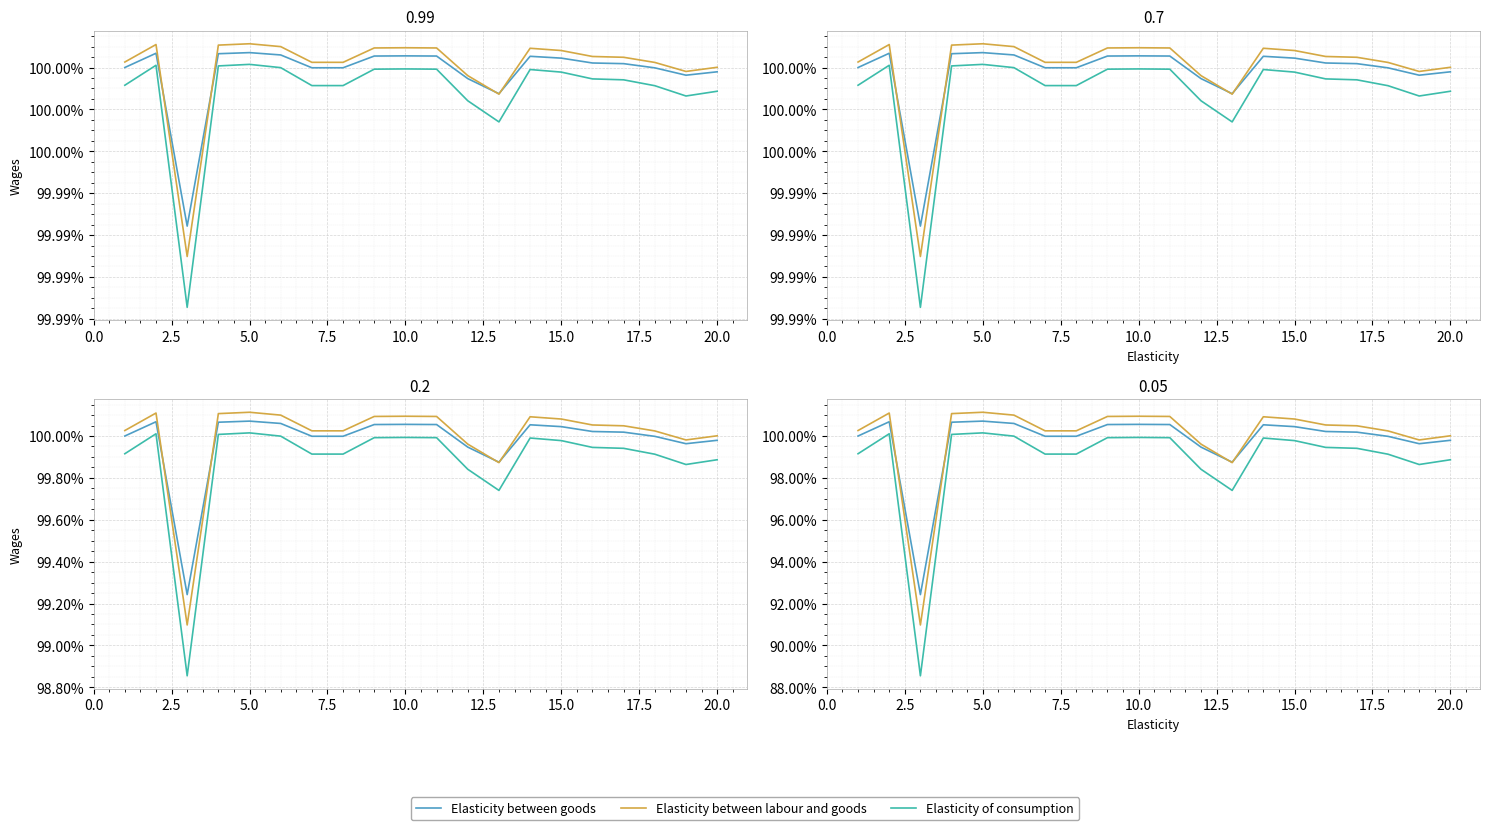

Which series has the widest spread of values?

Elasticity of consumption